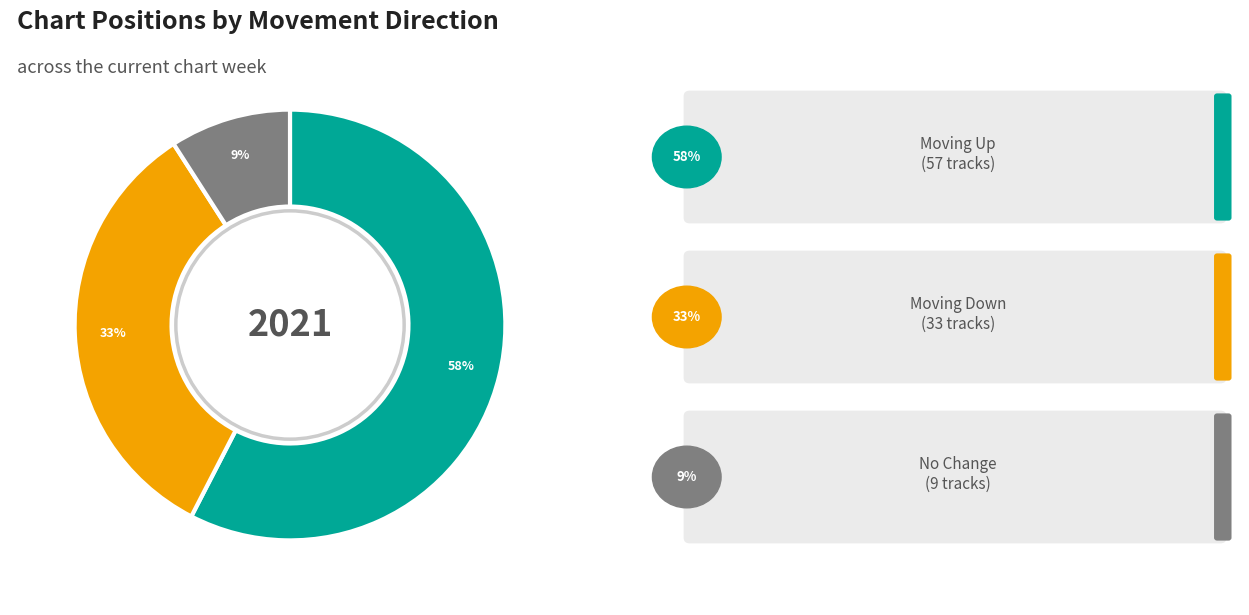

Combined, do up and - account for over 50%?

Yes